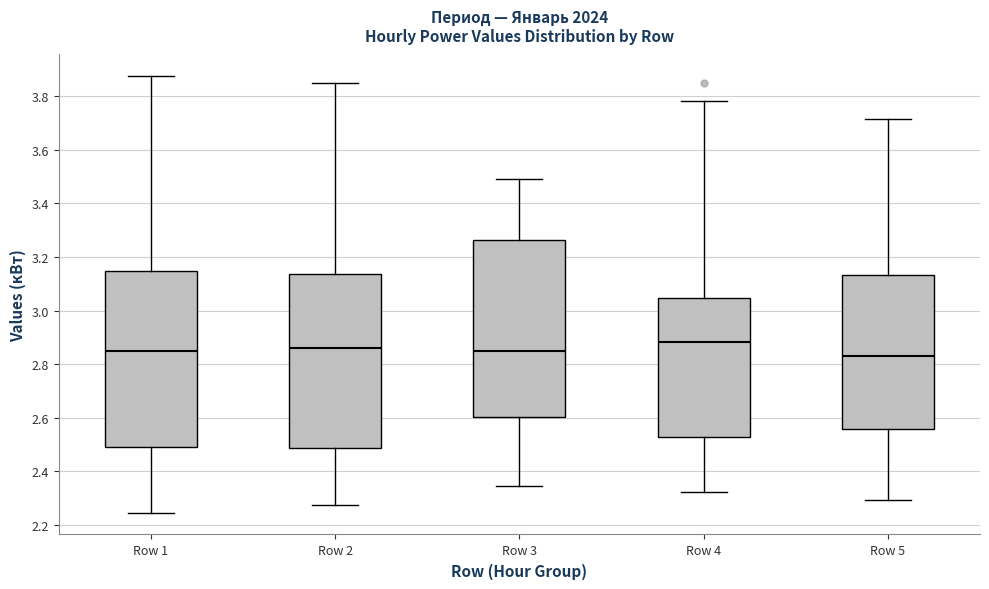

Where is the lower edge of the box for Row 2 on the y-axis? The values are not printed on the chart, so give them approximately, as read against the axis.

2.48